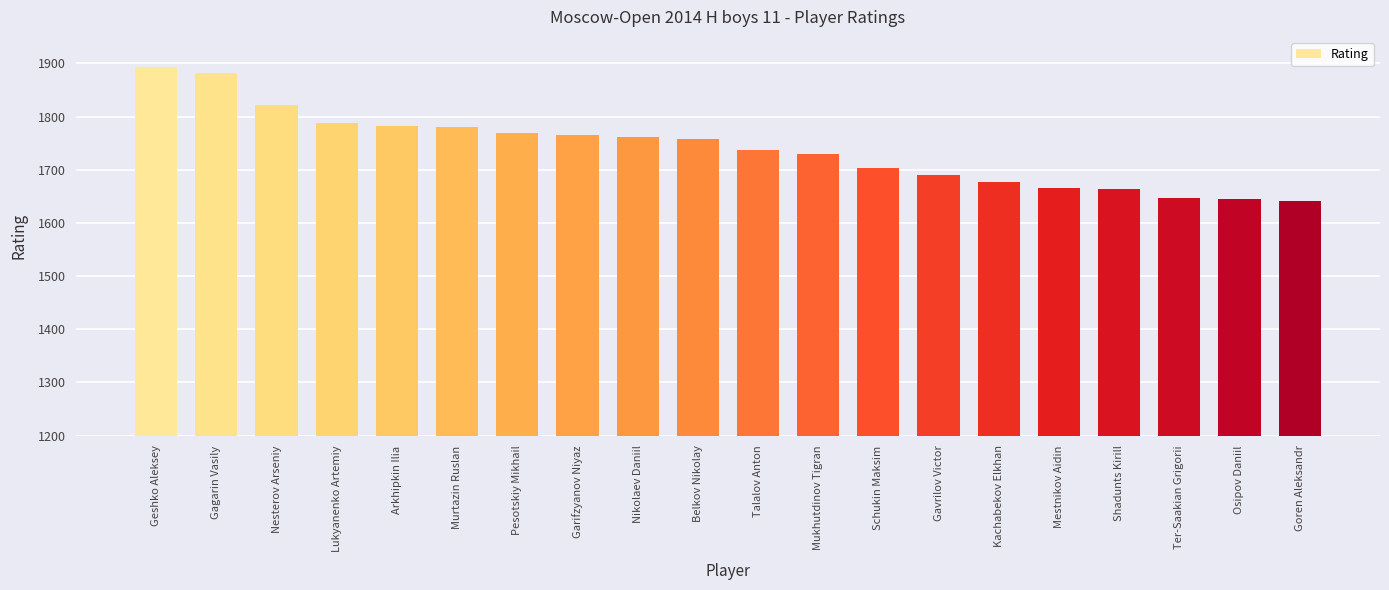

What position from the left is Goren Aleksandr?

20